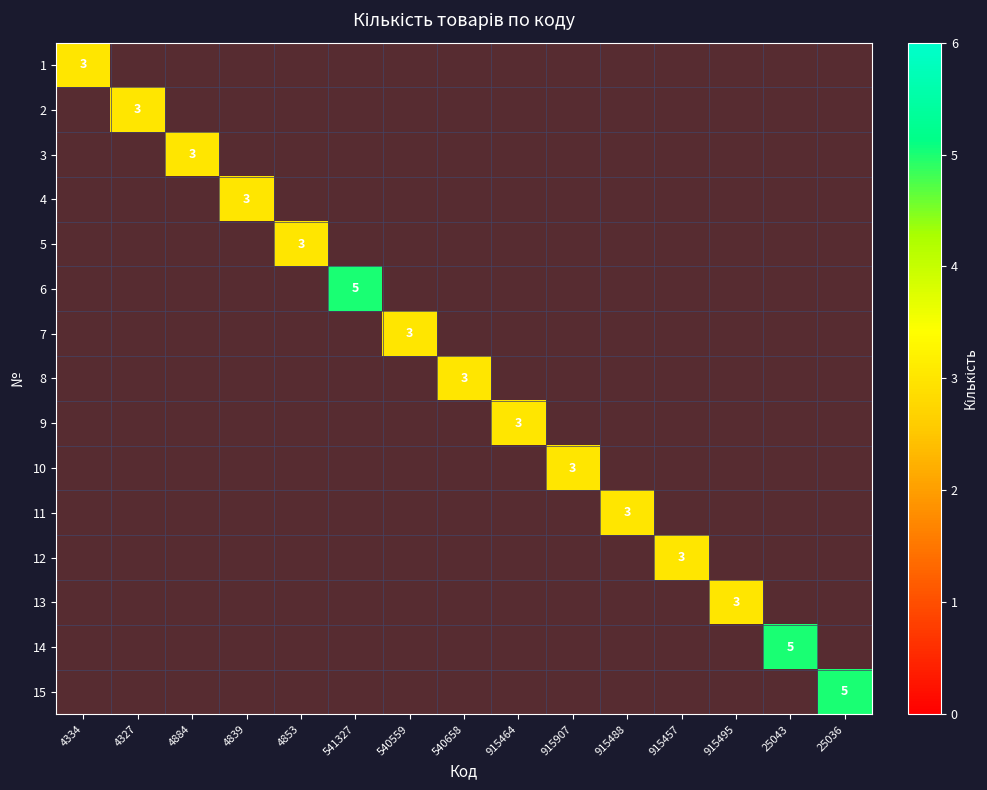

Is the value of 2 at 25043 greater than the value of 10 at 540559?

No